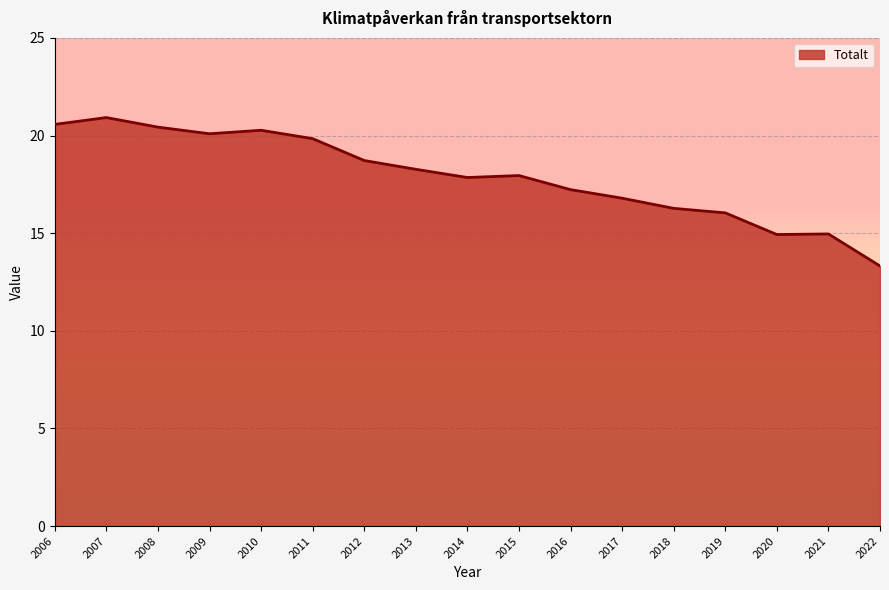

What is the minimum value shown in the chart?

13.3